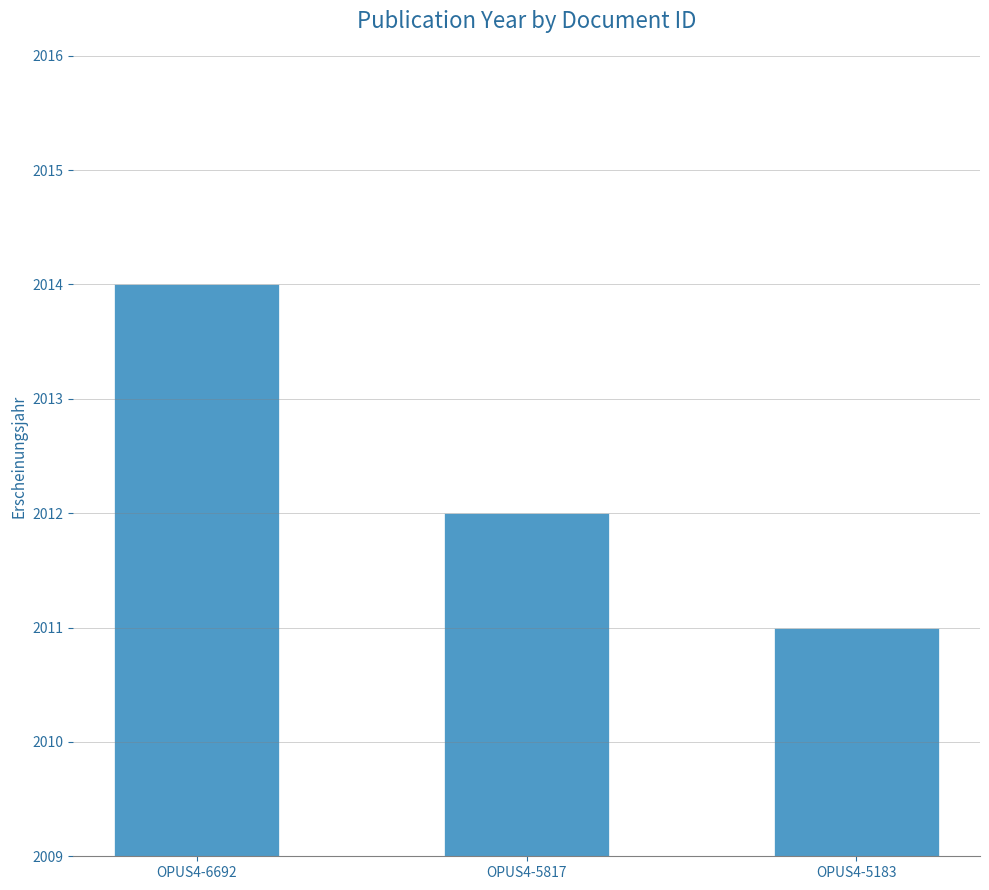

Where does the data first go above 2012?

OPUS4-6692